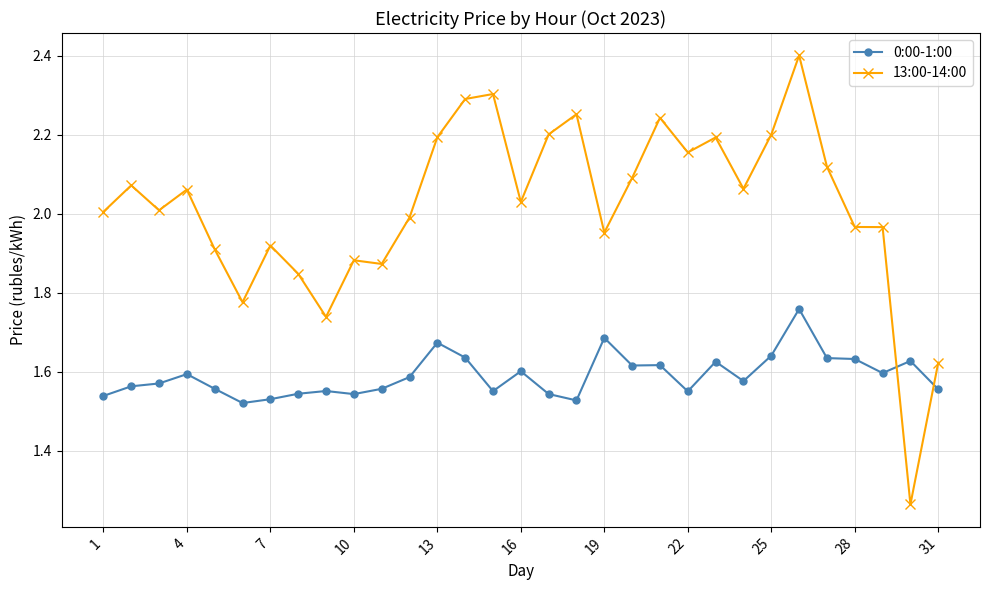

How many times do 0:00-1:00 and 13:00-14:00 cross each other?

2